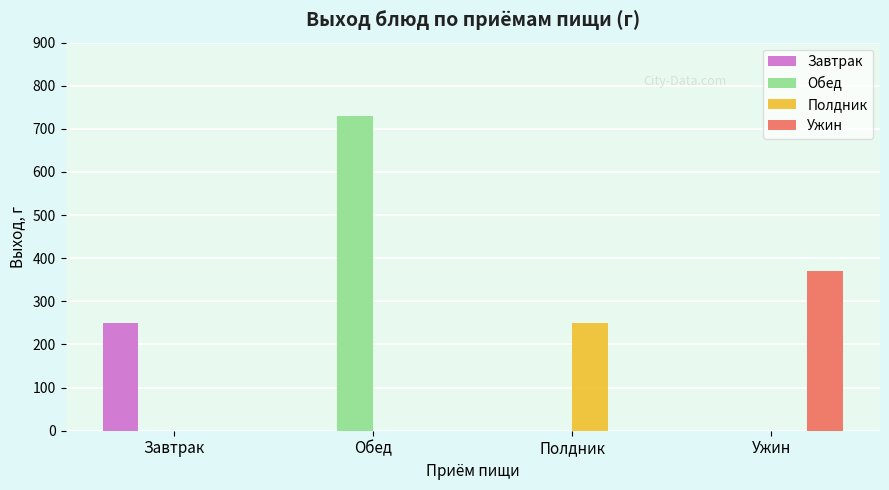

At which category does the chart reach its peak across all series?

Обед